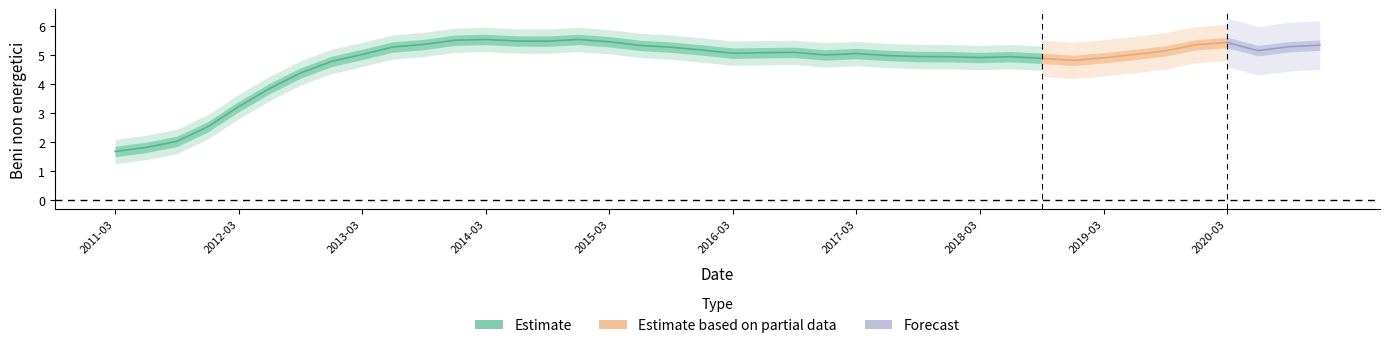

Does the chart display data point markers on the line(s)?

No